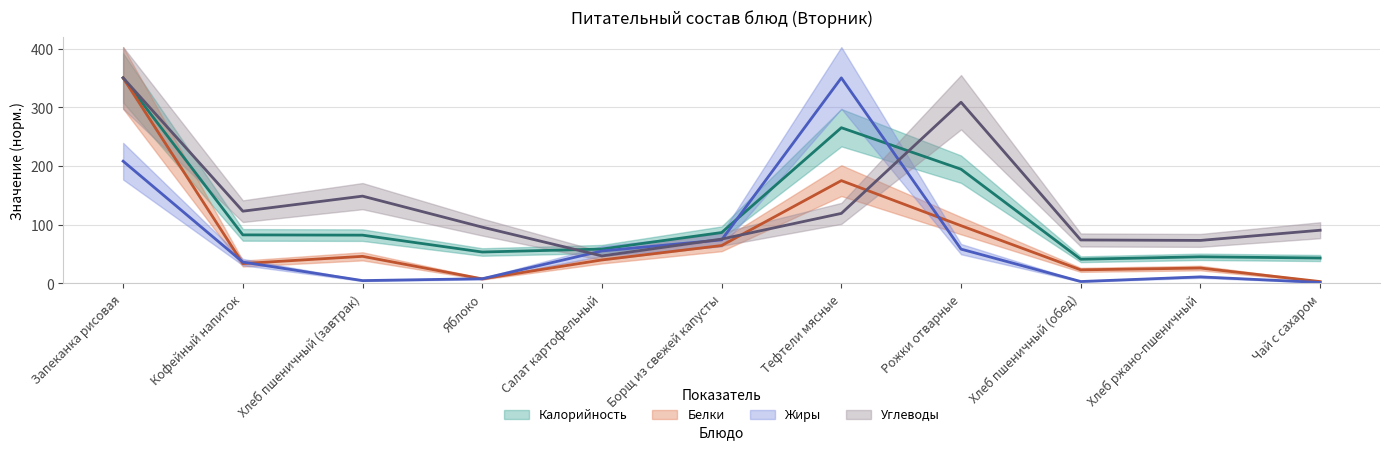

Which series has the largest total across all categories?

Углеводы